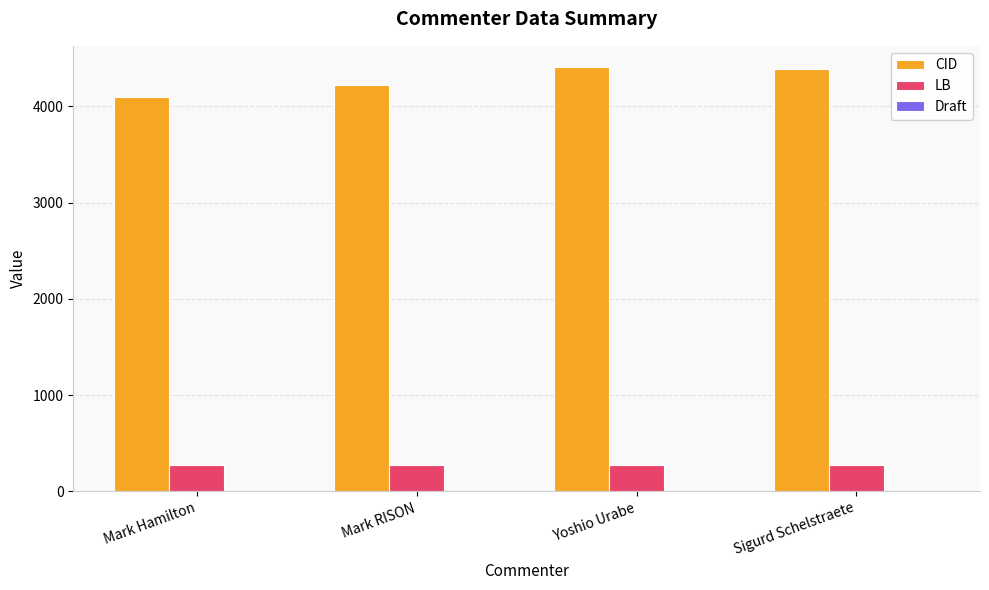

Is the value of LB at Yoshio Urabe greater than the value of CID at Mark Hamilton?

No